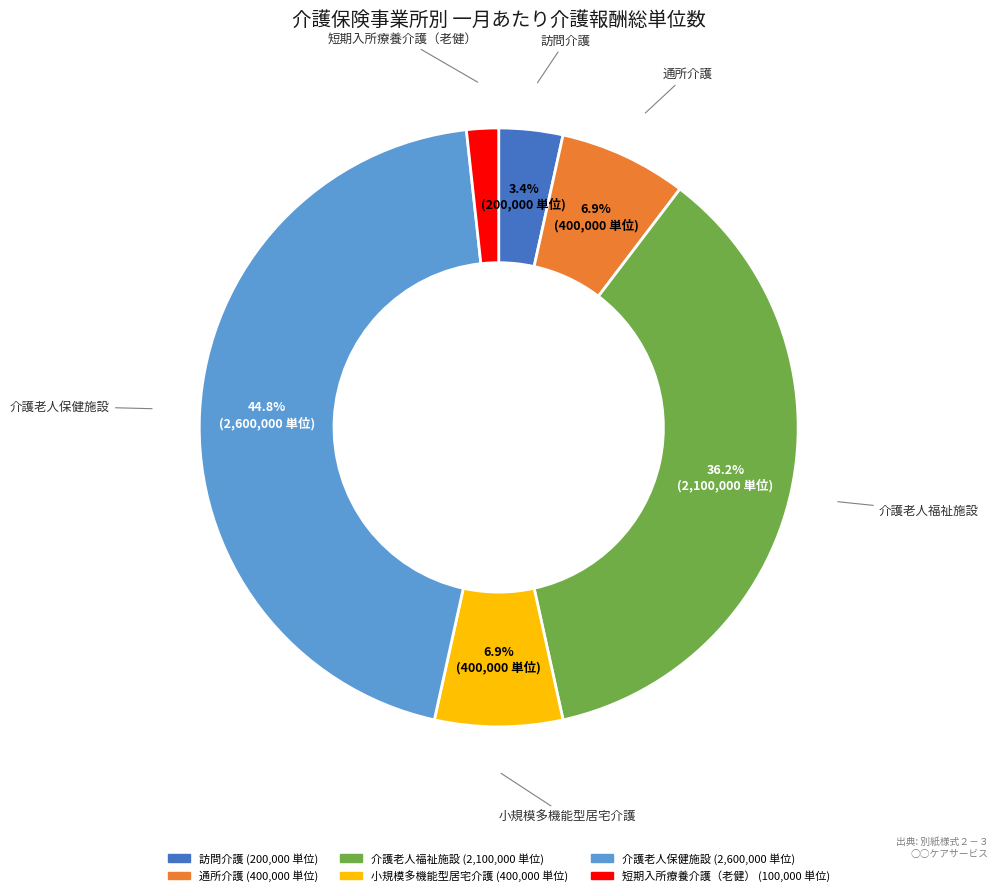

What percentage is the 小規模多機能型居宅介護 slice, to the nearest percent?

7%